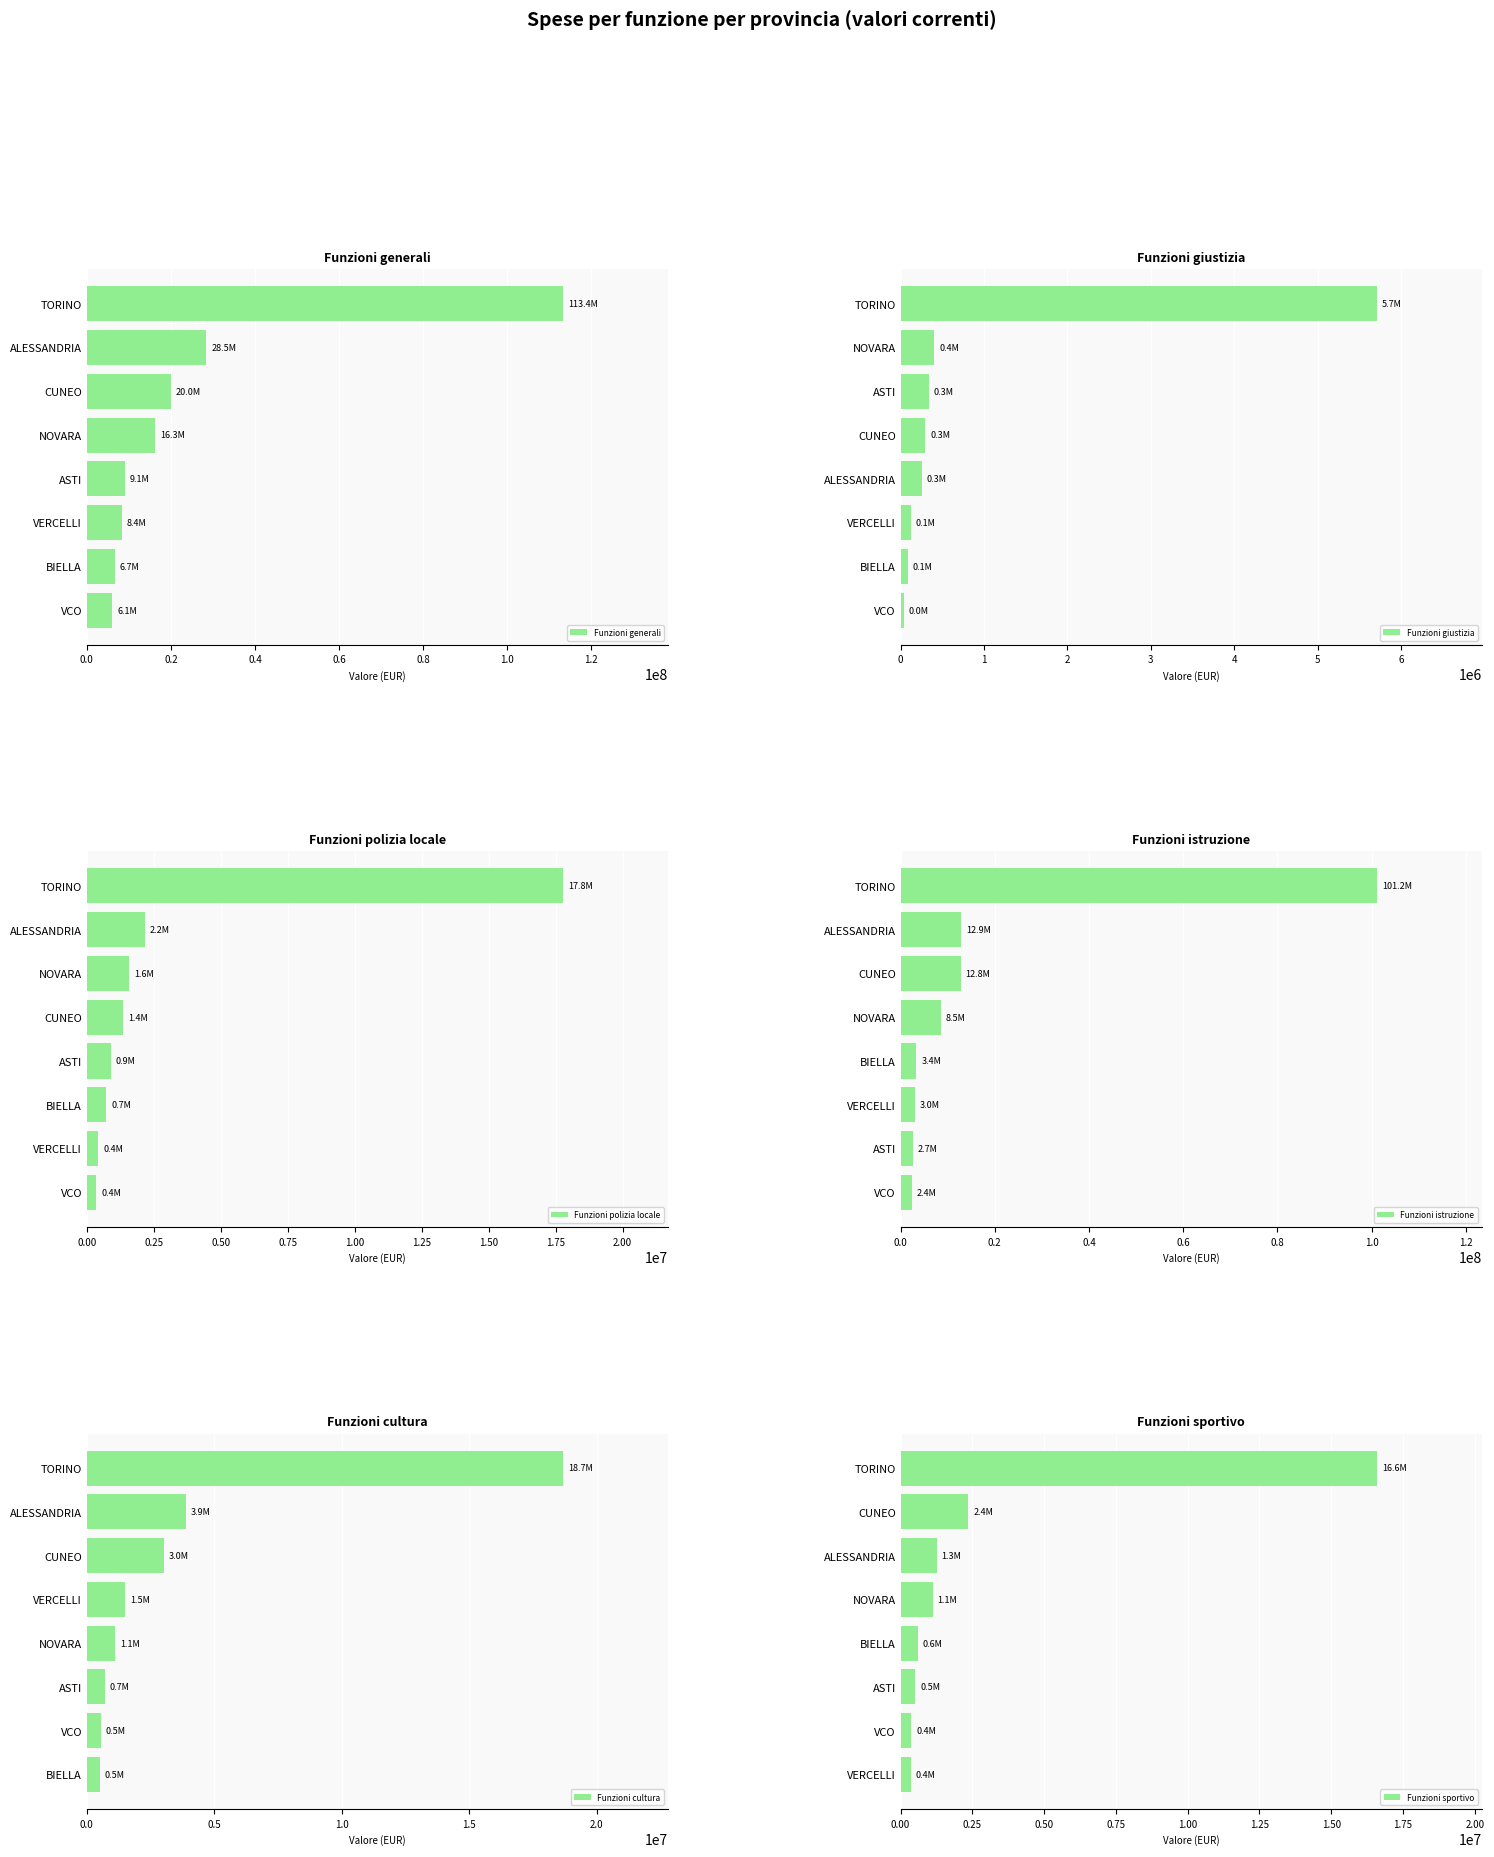

List the series in order of their peak value, lowest first.

Funzioni giustizia, Funzioni sportivo, Funzioni polizia locale, Funzioni cultura, Funzioni istruzione, Funzioni generali